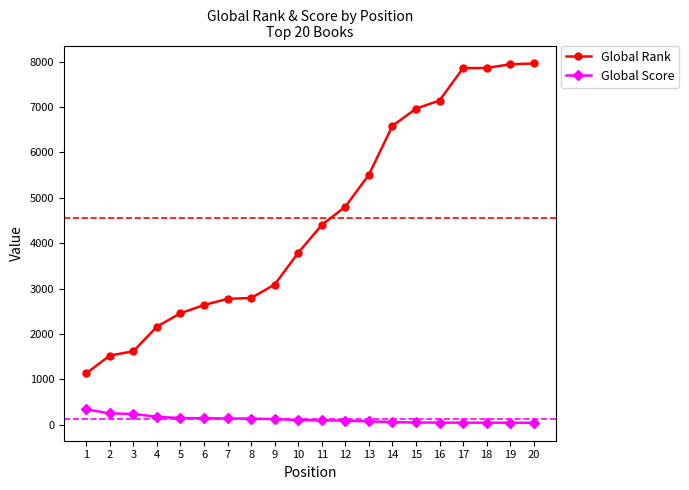

Is this an area chart (filled region under the line)?

No